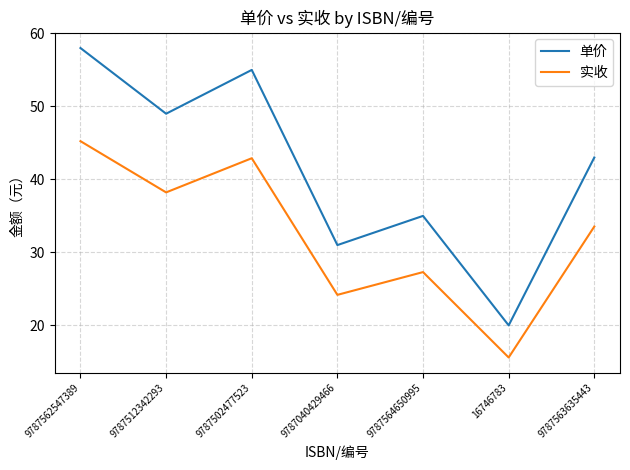

True or false: 单价 has more than 1 interior local peaks.

True